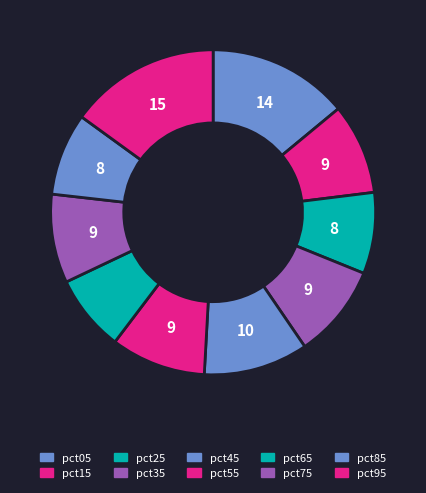

Count the number of slices in the pie.

10